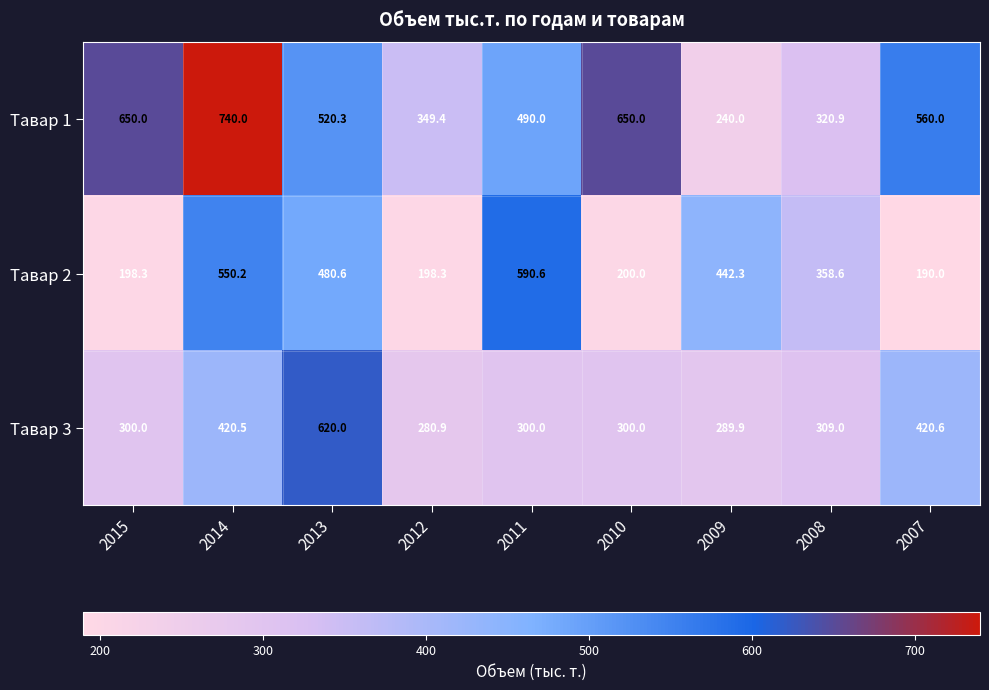

Which category has the lowest value in the Тавар 2 series?

2007